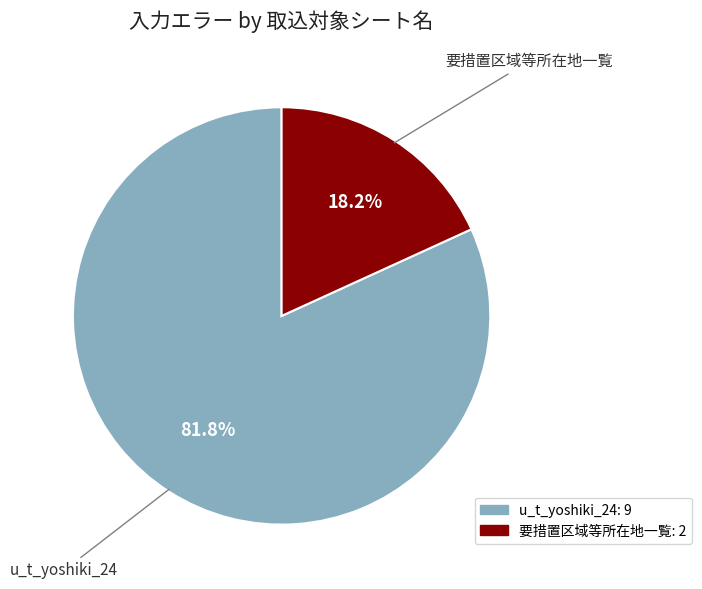

Approximately how many times larger is the value at 要措置区域等所在地一覧 compared to u_t_yoshiki_24?

0.2